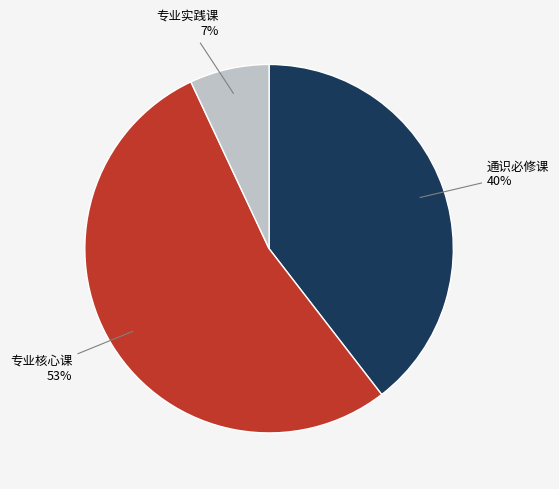

What percentage is the 专业核心课 slice, to the nearest percent?

53%